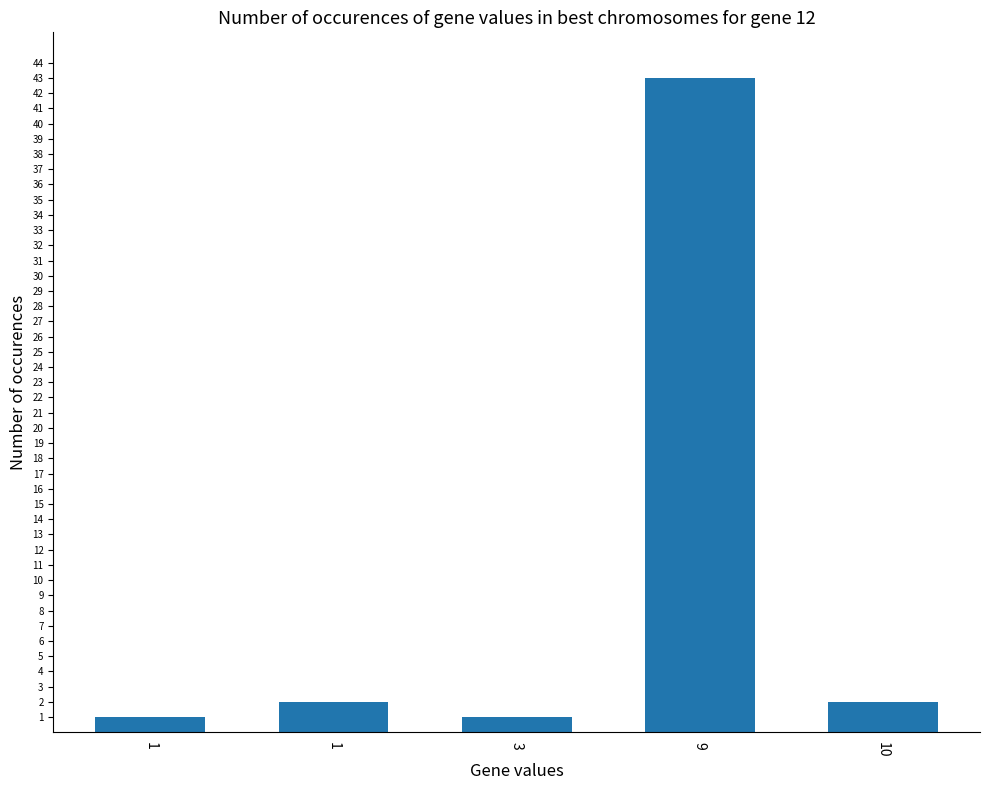

What is the greatest value displayed?

43